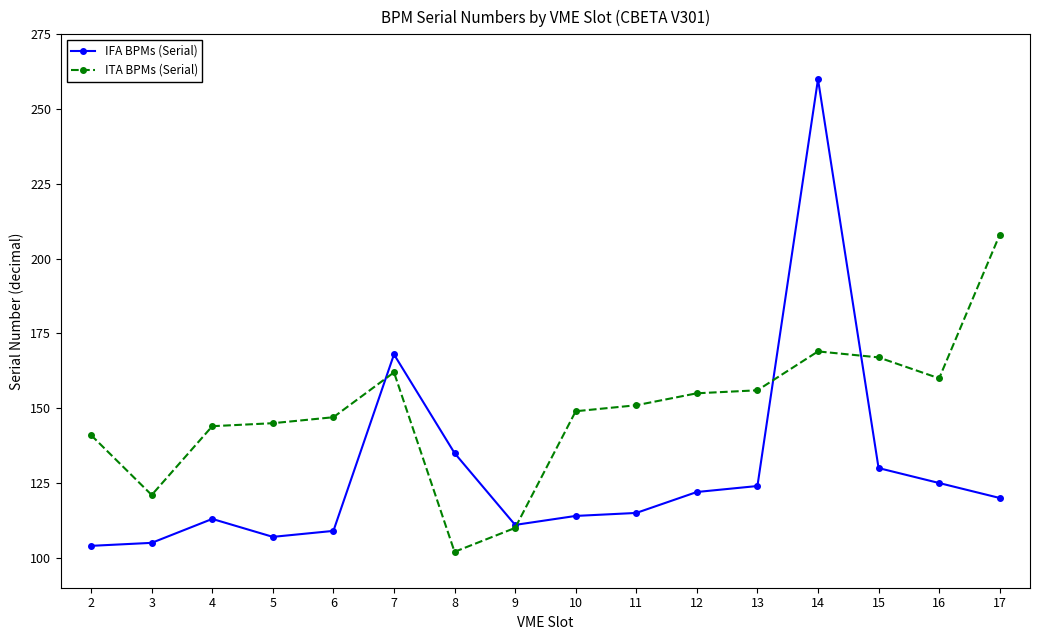

At which category does ITA BPMs (Serial) reach its first local valley?

3